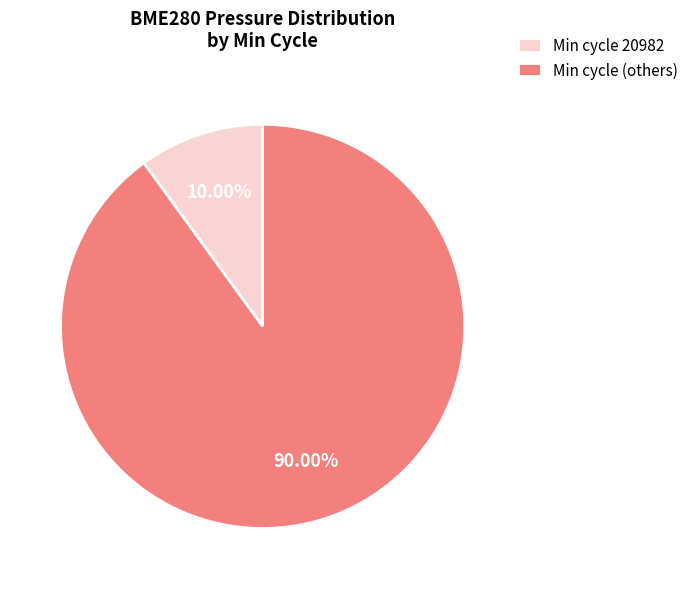

What is the largest slice in the pie chart?

Min cycle (others)